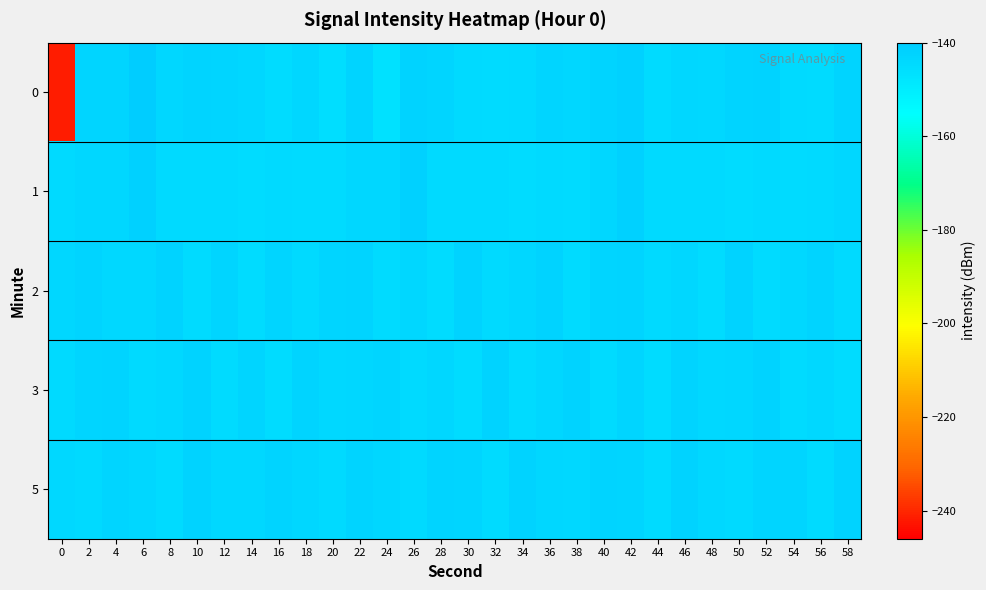

Rank the series at 26 from lowest to highest value.

3, 5, 2, 0, 1